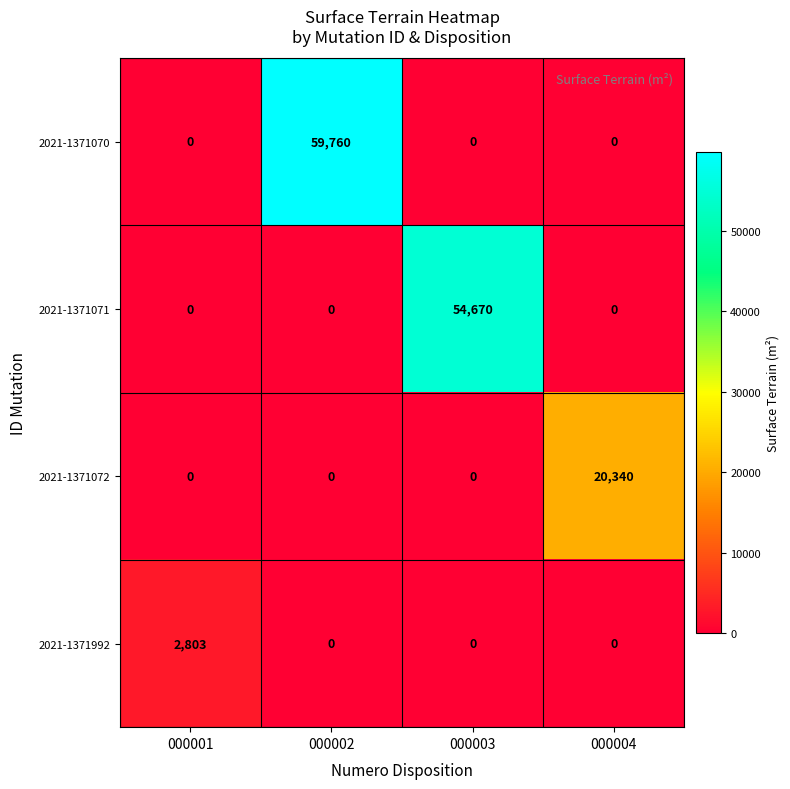

What is the total value across all series at 000001?

2803